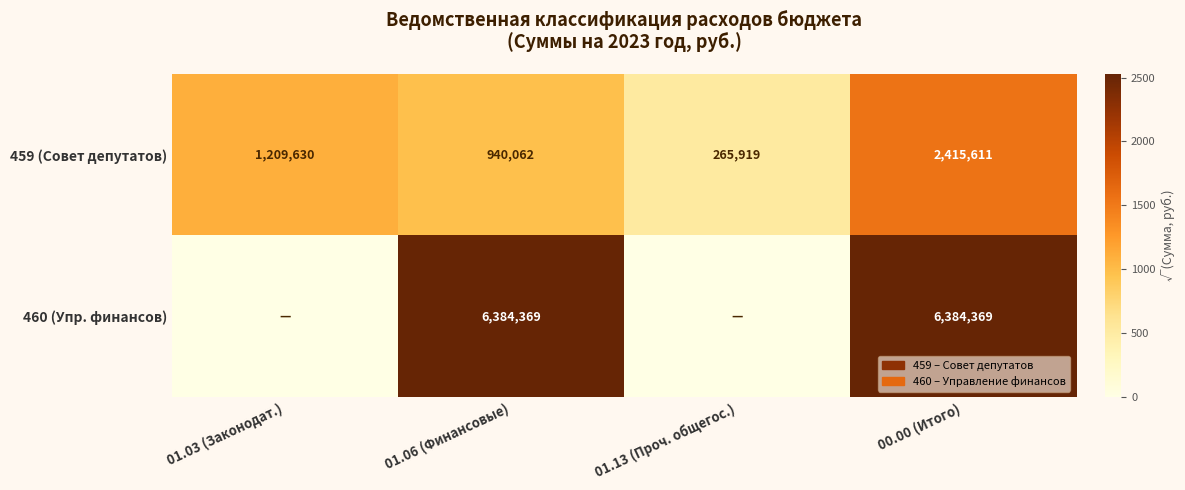

Which category has the highest value in the 459 (Совет депутатов) series?

00.00 (Итого)